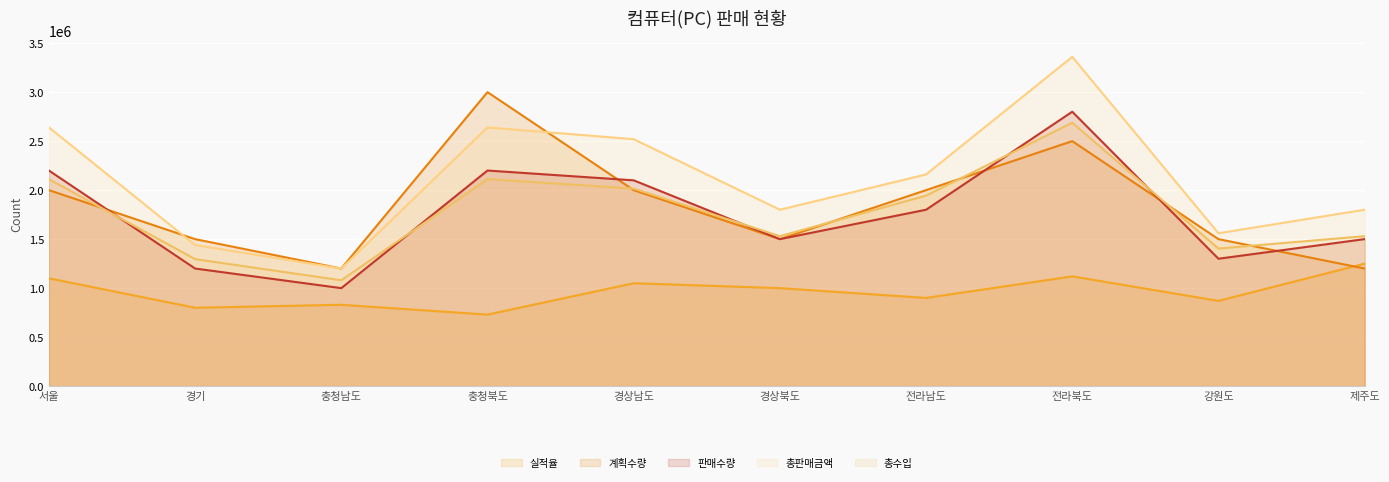

What position from the right is 전라북도?

3